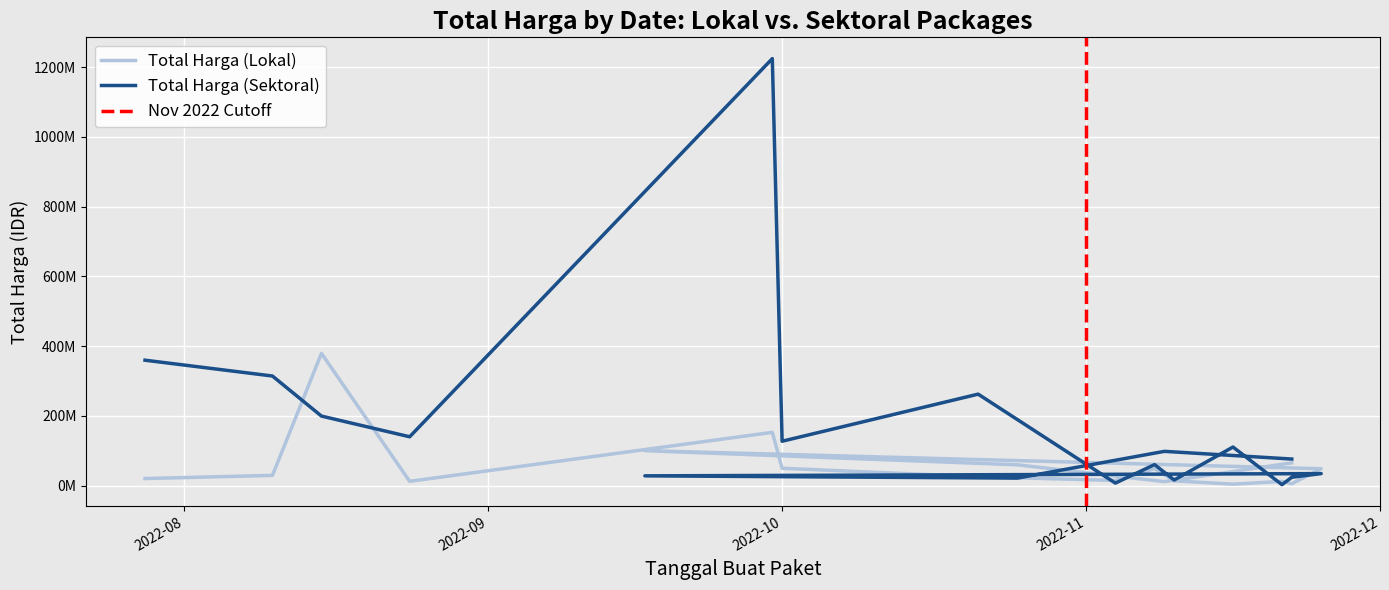

Rank the series by their maximum value, from highest to lowest.

Total Harga (Sektoral), Total Harga (Lokal)